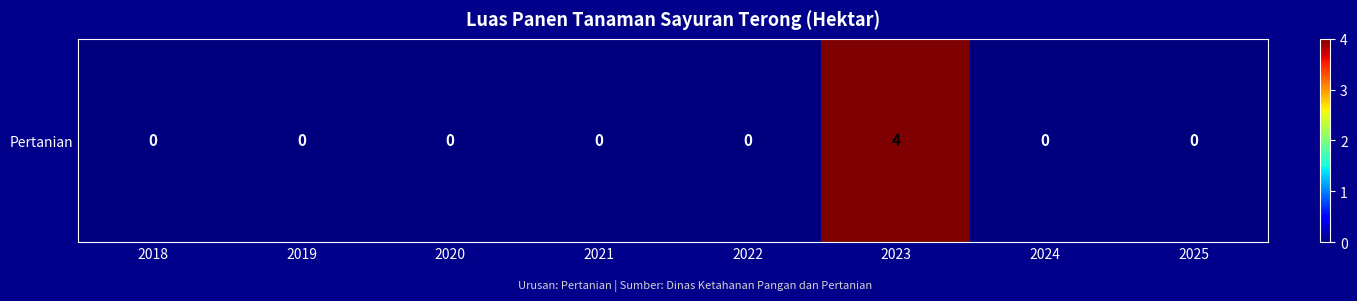

List the labels in order of value, largest first.

2023, 2018, 2019, 2020, 2021, 2022, 2024, 2025